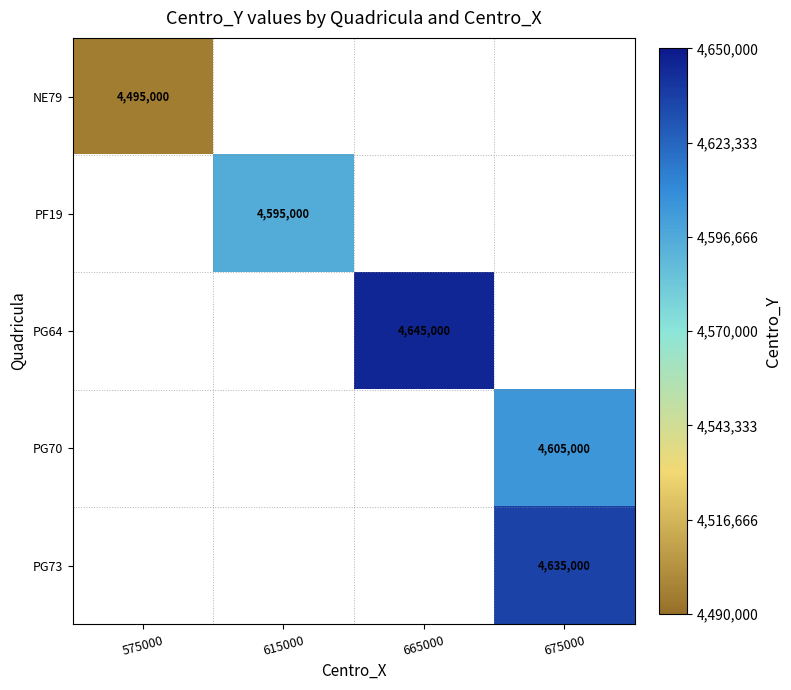

What is the minimum value shown in the chart?

4495000.0